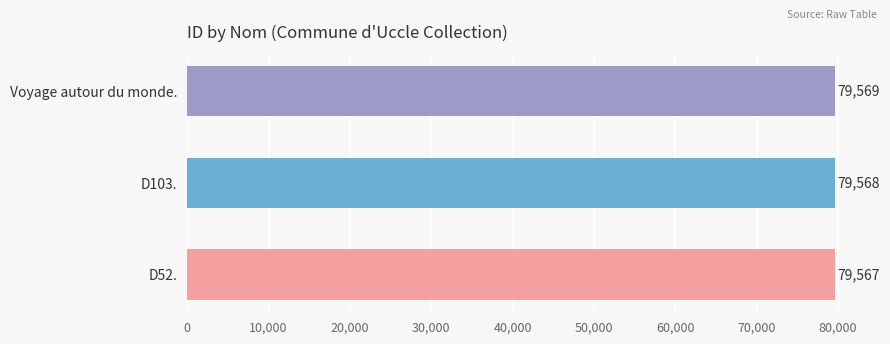

What is the greatest value displayed?

79569